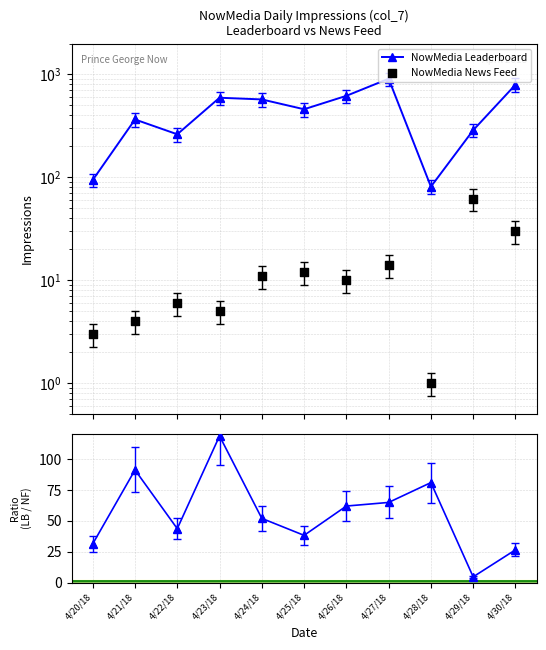

Which series reaches the minimum Y coordinate?

NowMedia News Feed